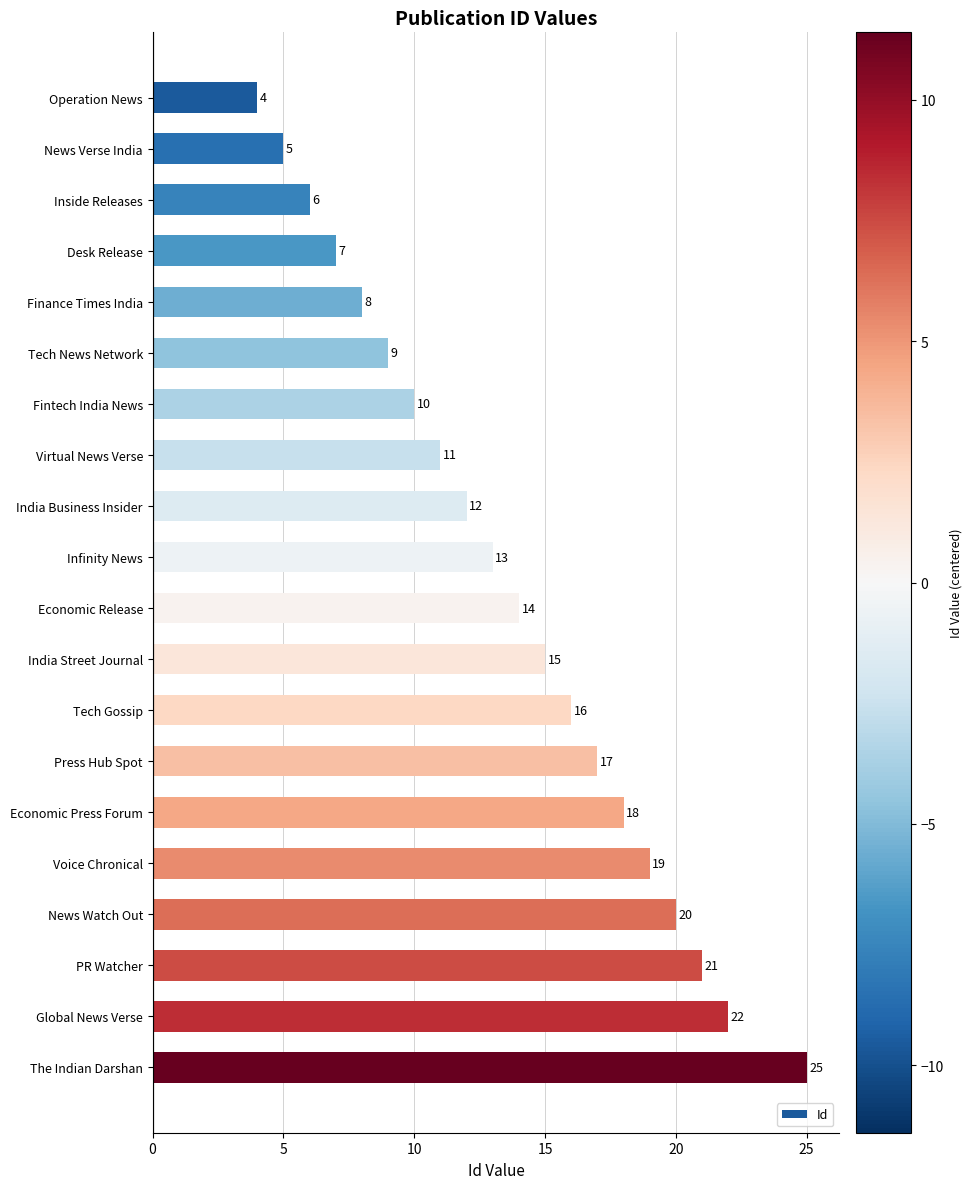

What position from the top is Economic Release?

11